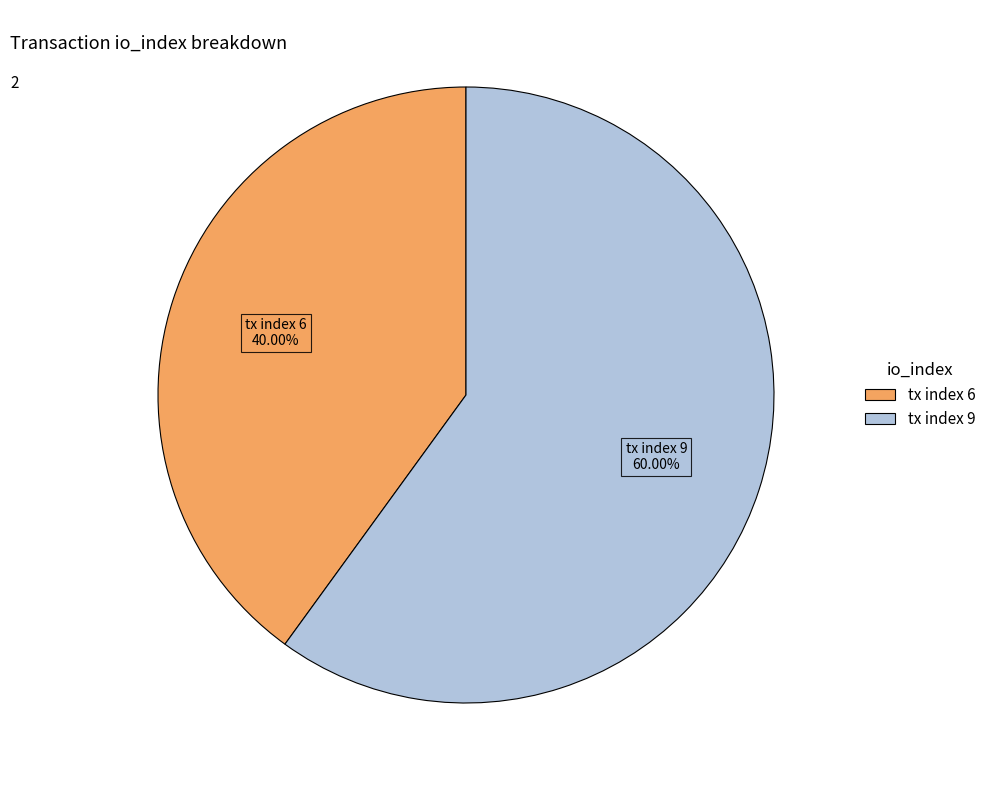

How many segments does this pie chart have?

2